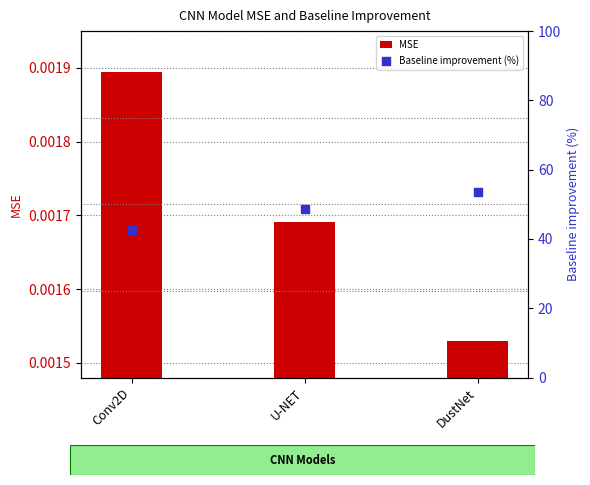

At which category is the sum across all series the highest?

DustNet